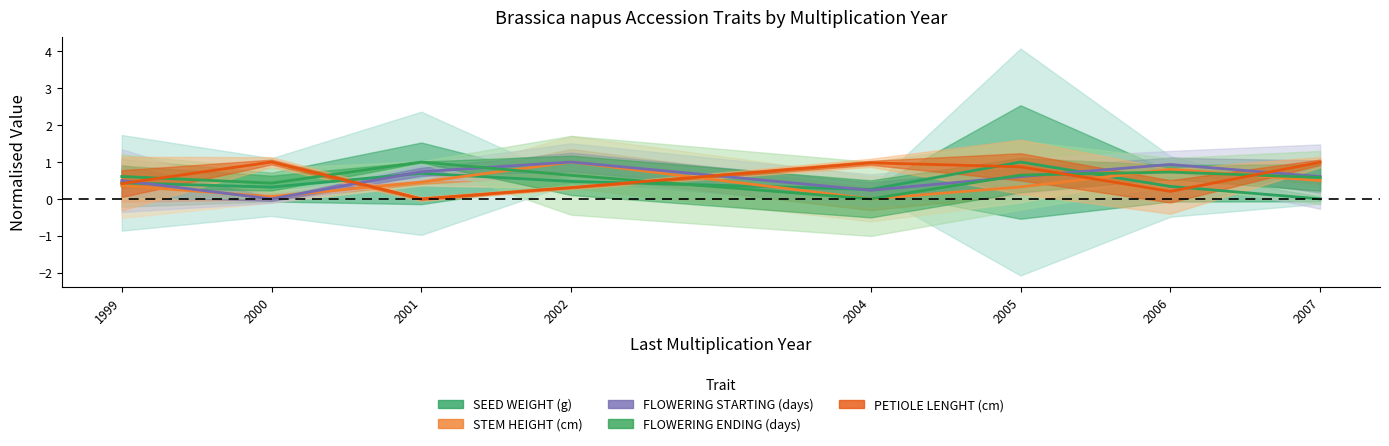

What are all the series names shown in the legend?

SEED WEIGHT (g), STEM HEIGHT (cm), FLOWERING STARTING (days), FLOWERING ENDING (days), PETIOLE LENGHT (cm)